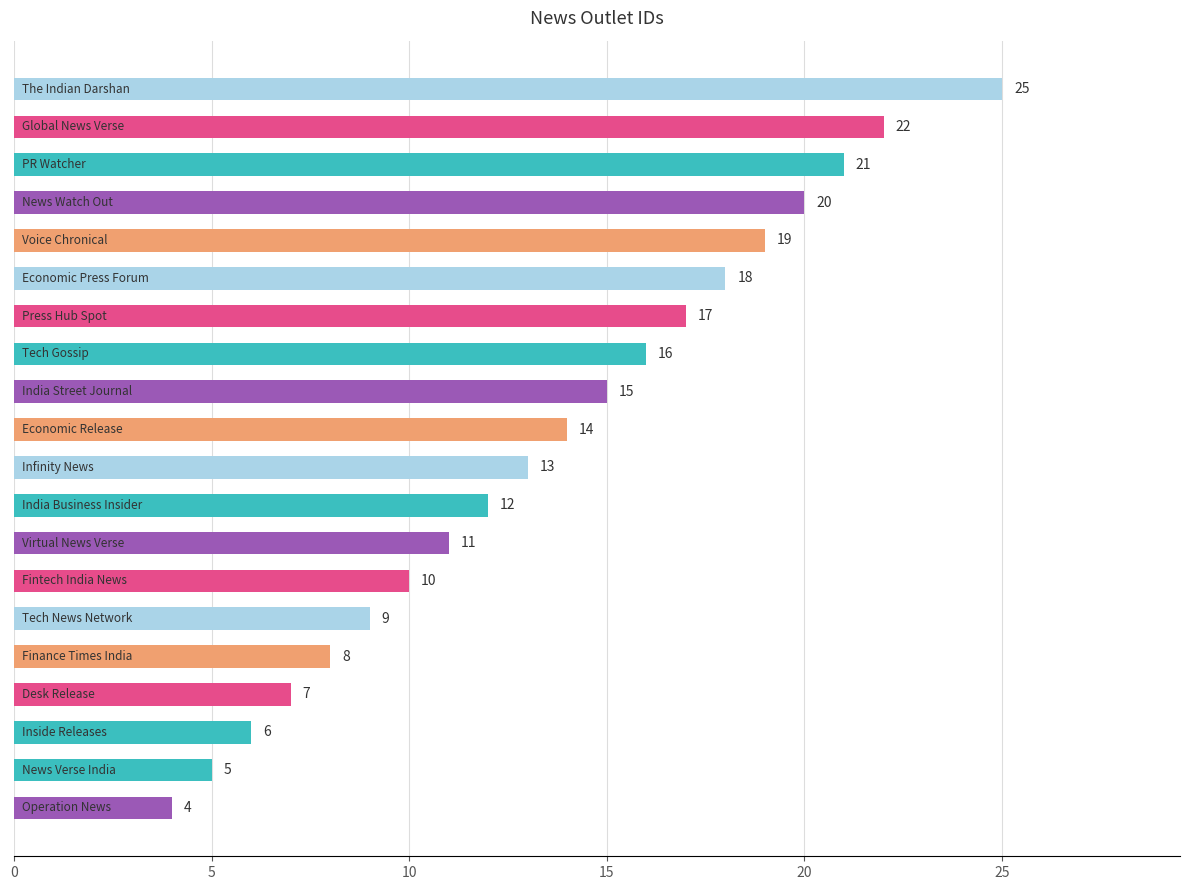

What is the maximum value shown in the chart?

25